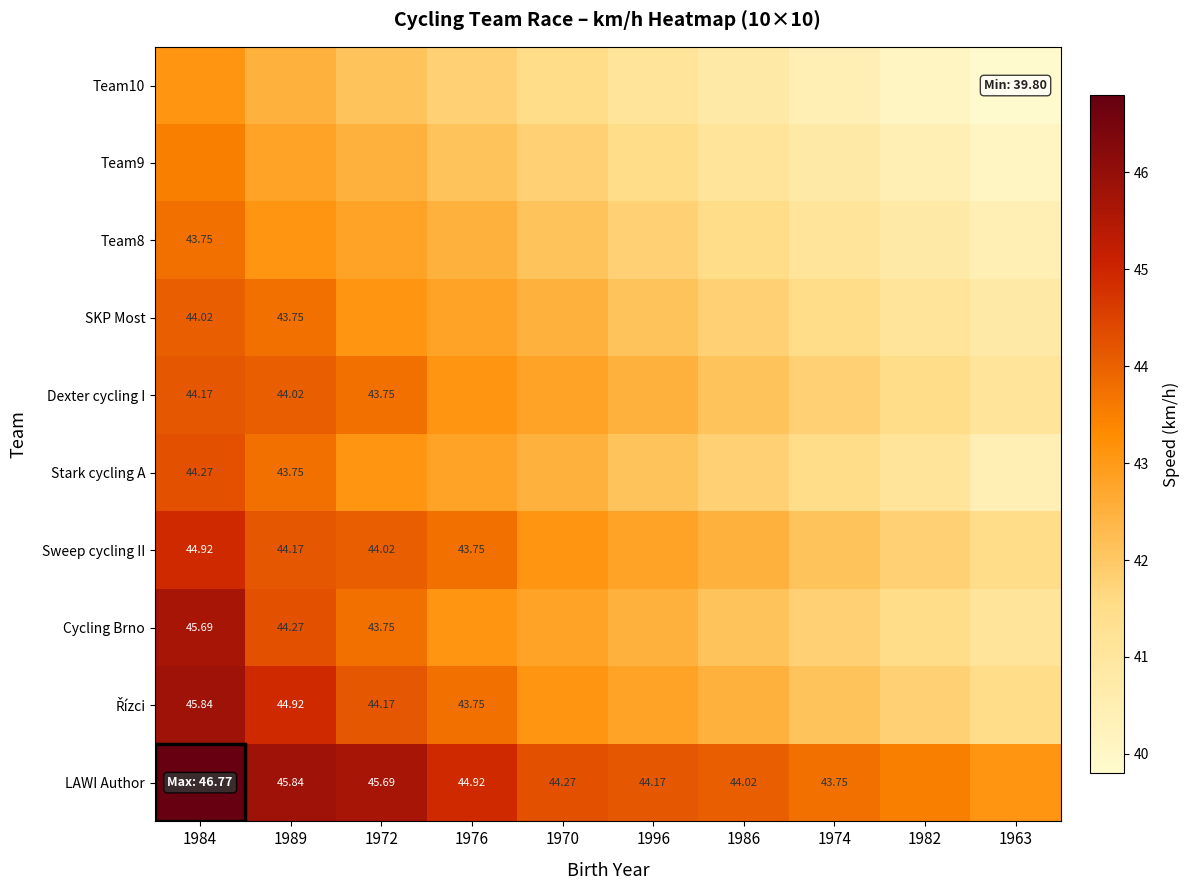

The SKP Most series shows 20.8 at 1996. True or false?

False